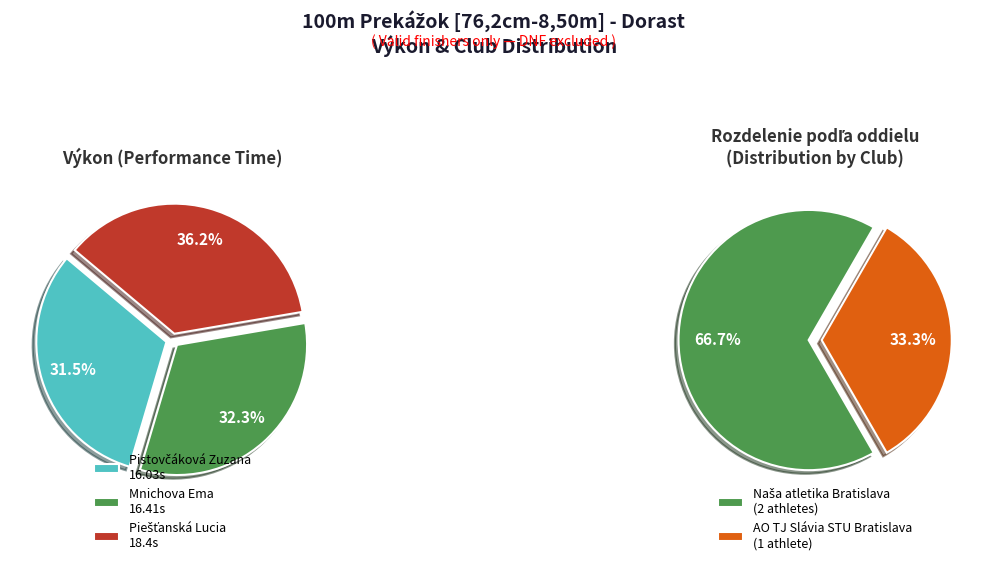

Does any single category account for the majority?

No